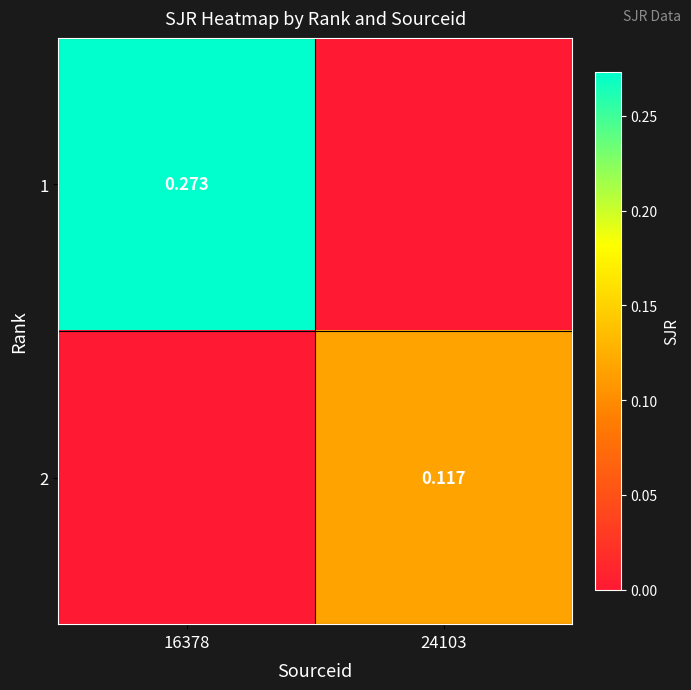

Is the value of 1 at 16378 greater than the value of 2 at 24103?

Yes